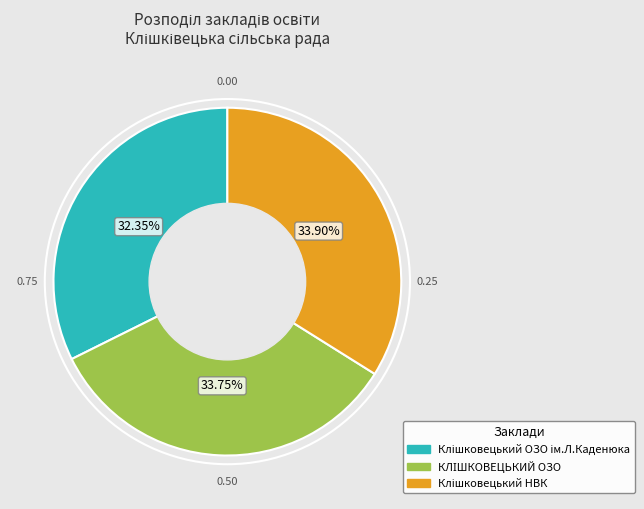

Is there any slice that represents more than half of the pie?

No